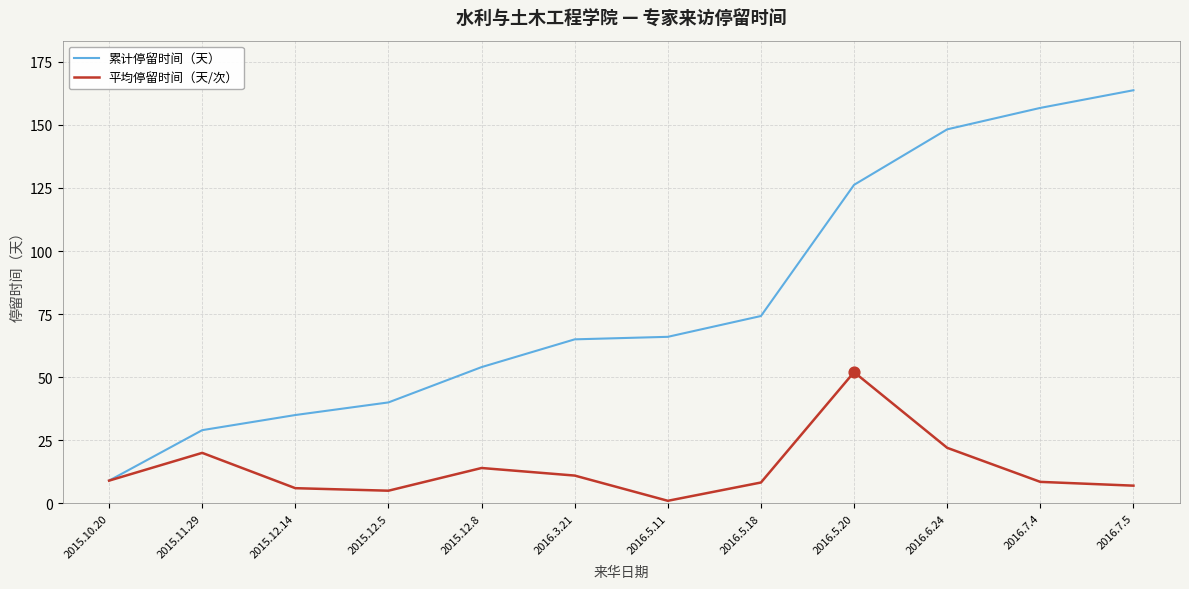

What is the spread (max minus min) of values at 2015.12.14?

29.0